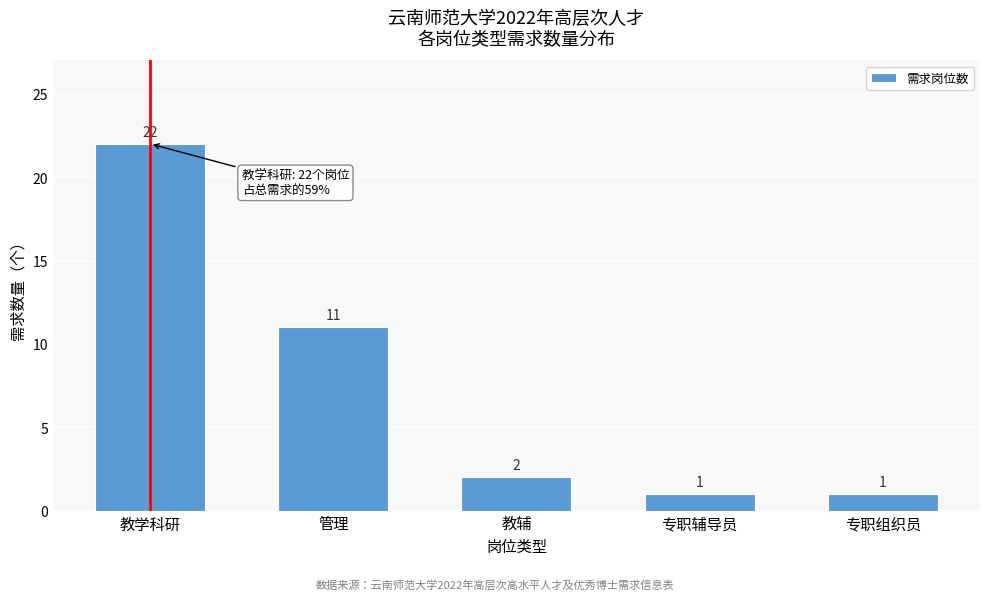

Reading left to right, list all the values displayed in this chart.

22	11	2	1	1